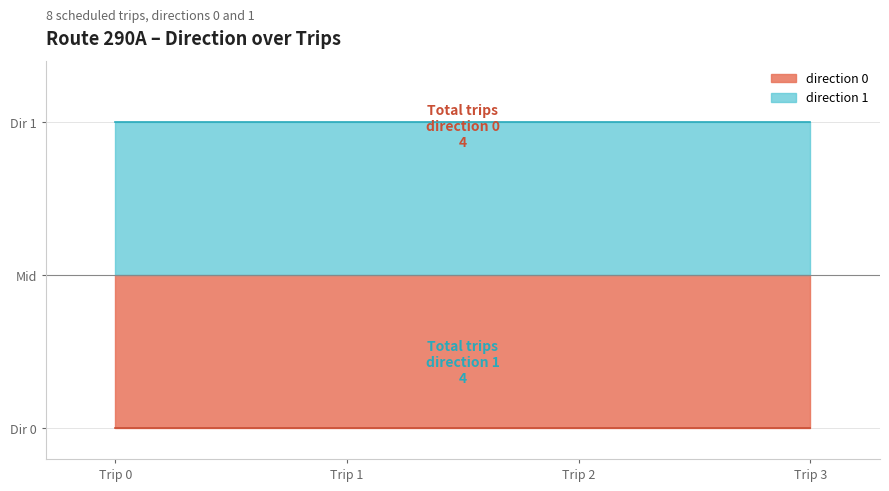

True or false: direction_1 has a value of 1 at 0.

True